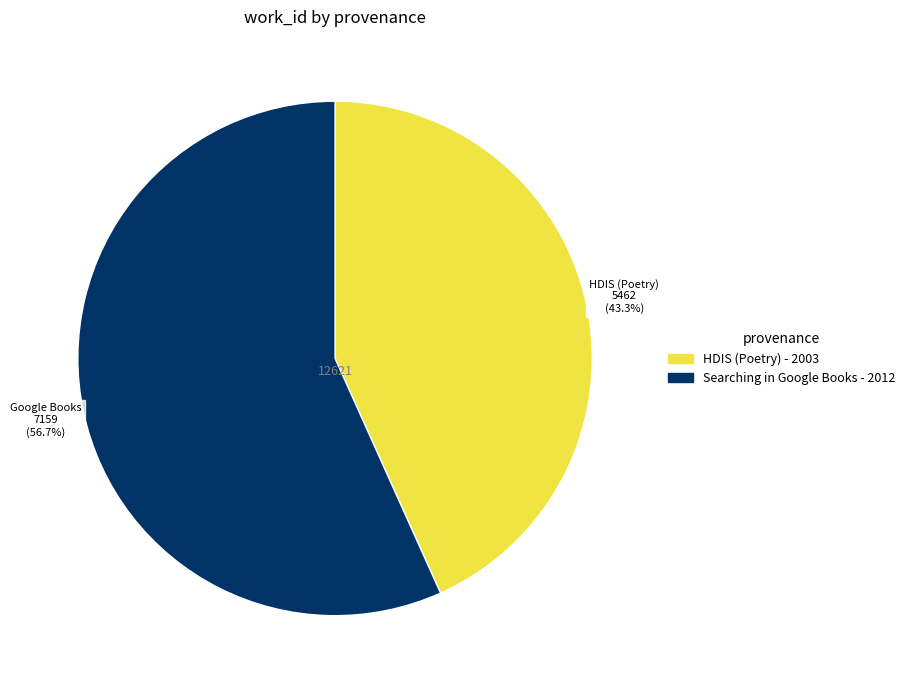

What percentage is NOT represented by Searching in Google Books - 2012?

43.3%